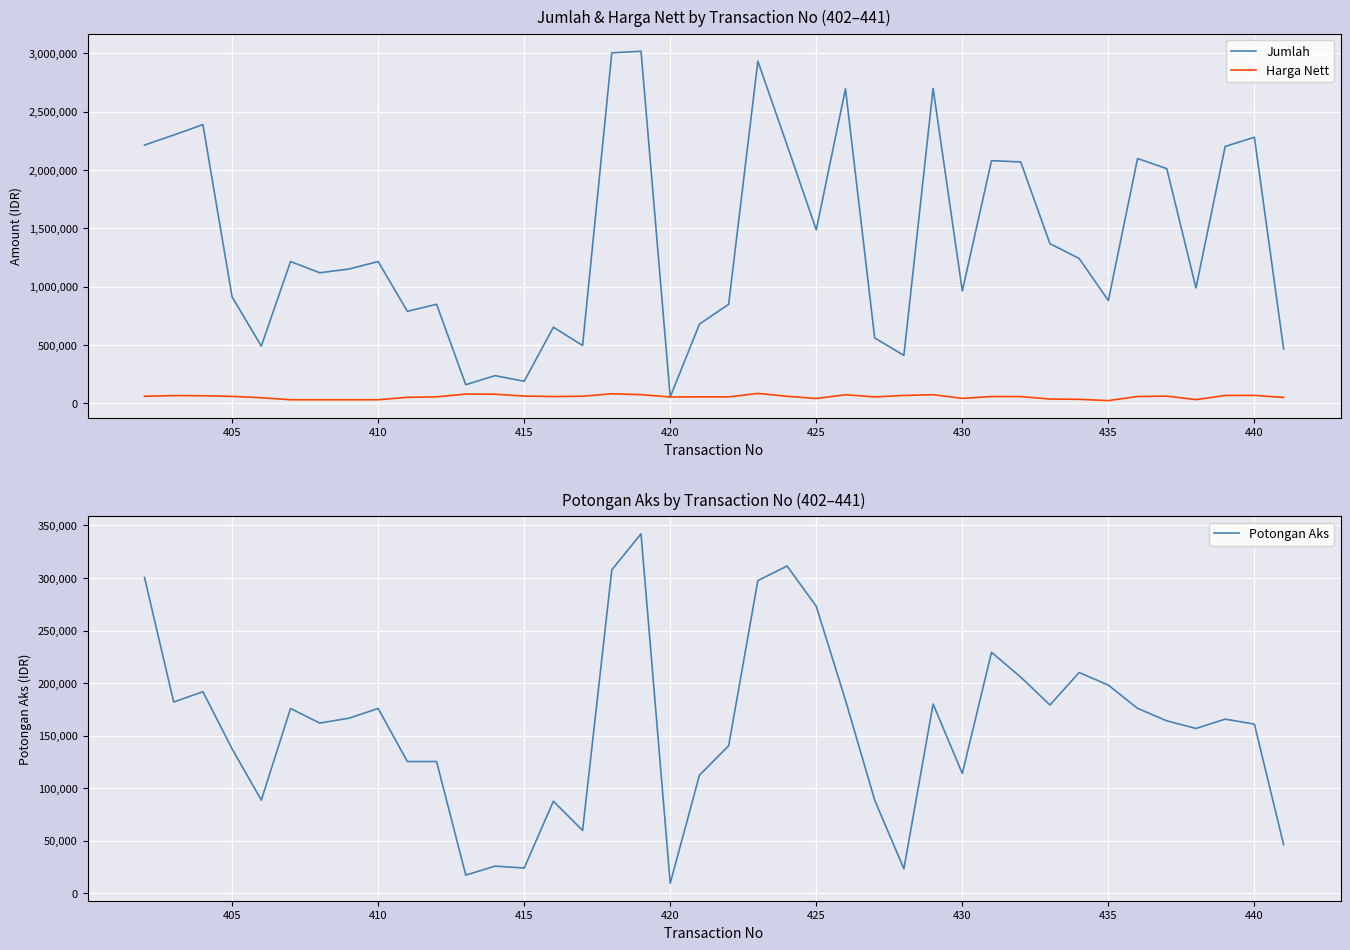

How many lines are shown in the chart?

3